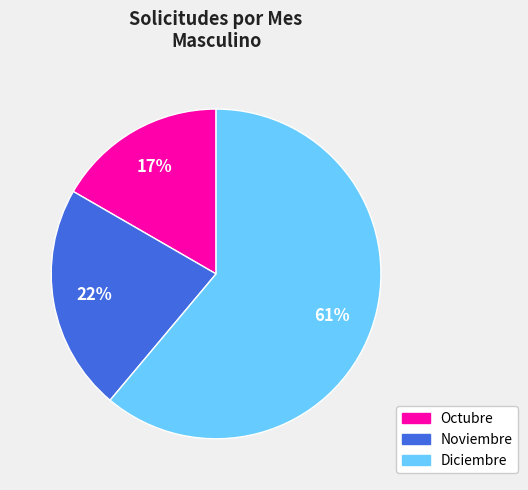

To the nearest percent, what percentage of the pie is Octubre?

17%